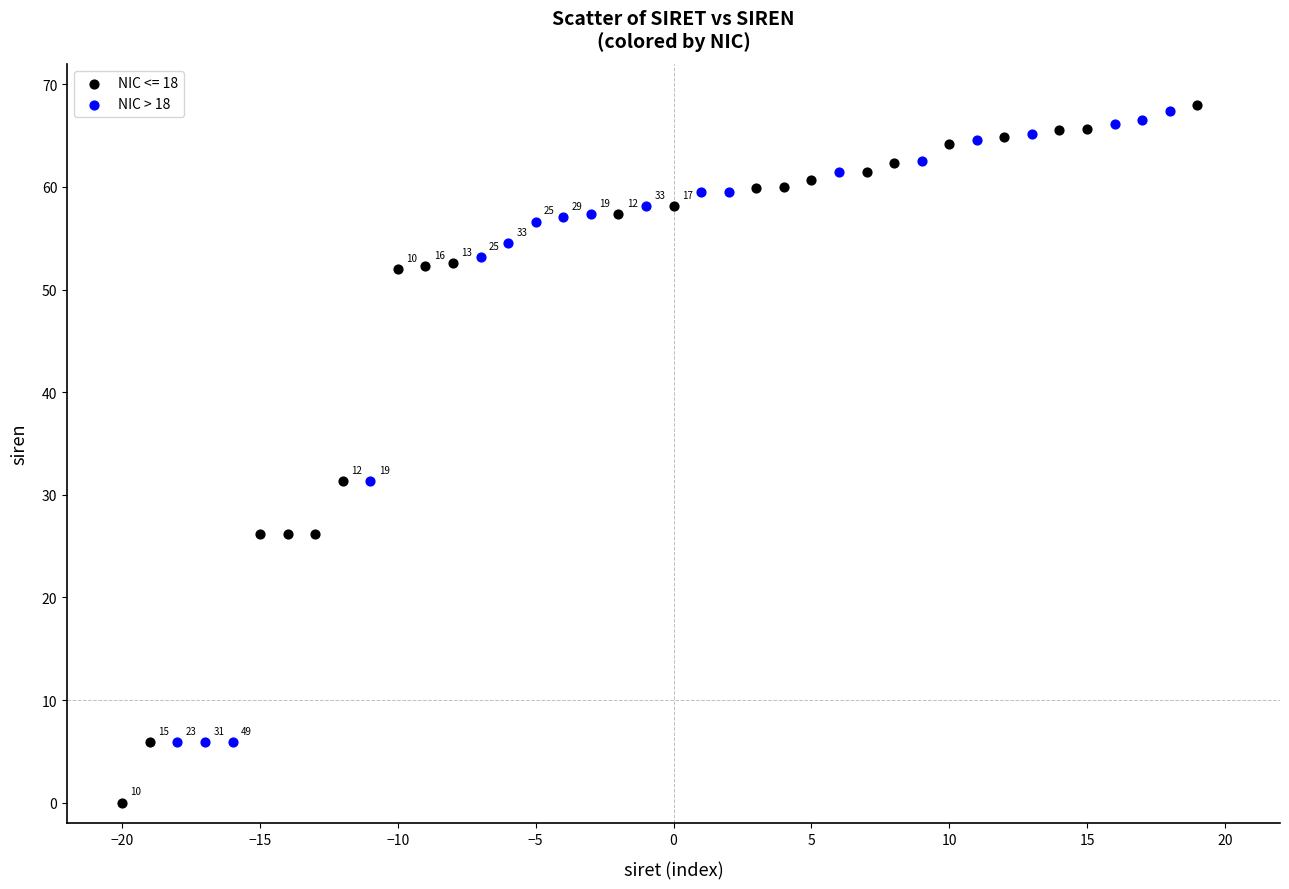

Which series has the widest spread of Y values?

NIC <= 18